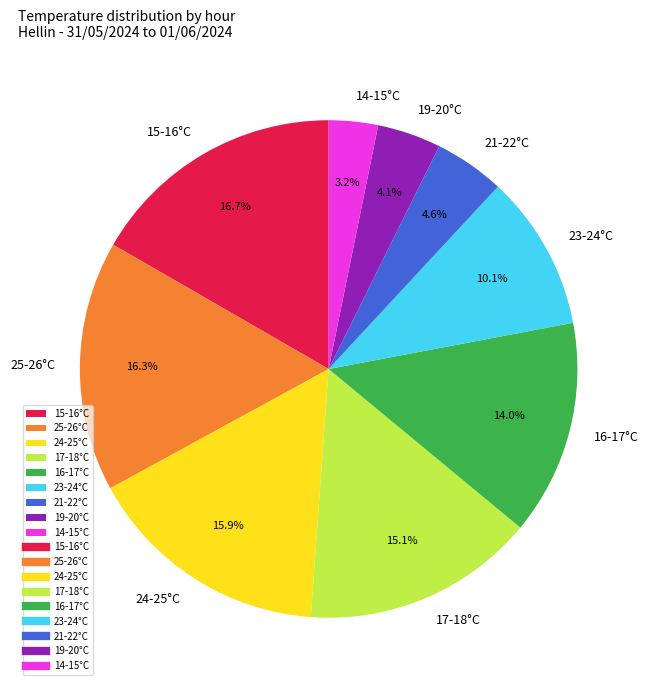

Do 19-20°C and 14-15°C together represent more than half of the pie?

No